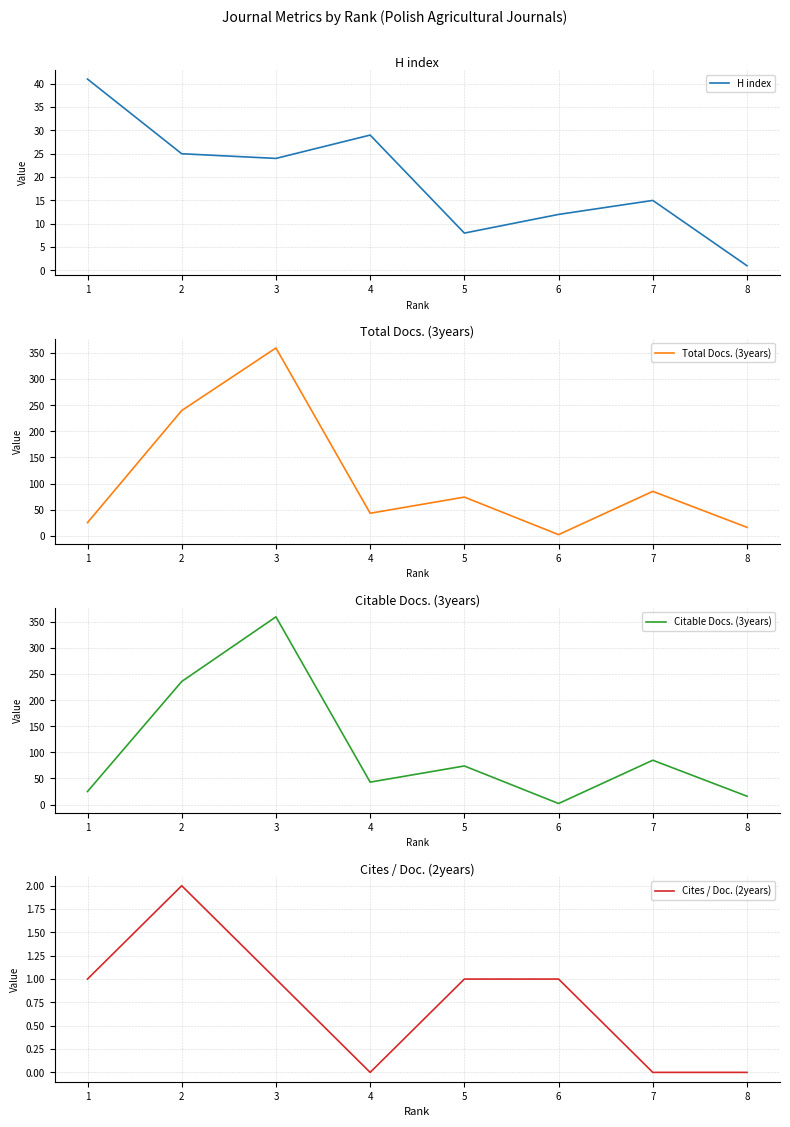

Which series has the largest total across all categories?

Total Docs. (3years)